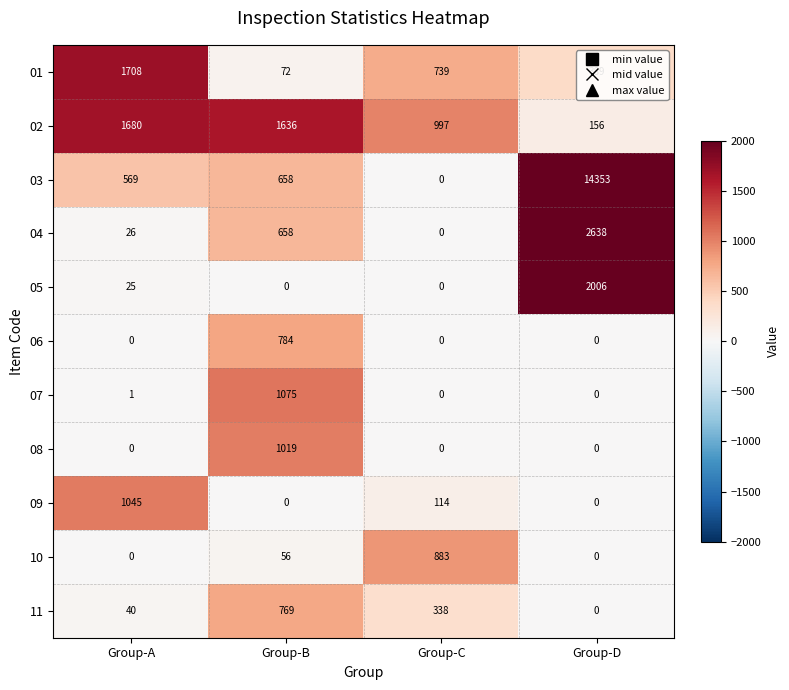

At which label does 11 first exceed 338?

Group-B